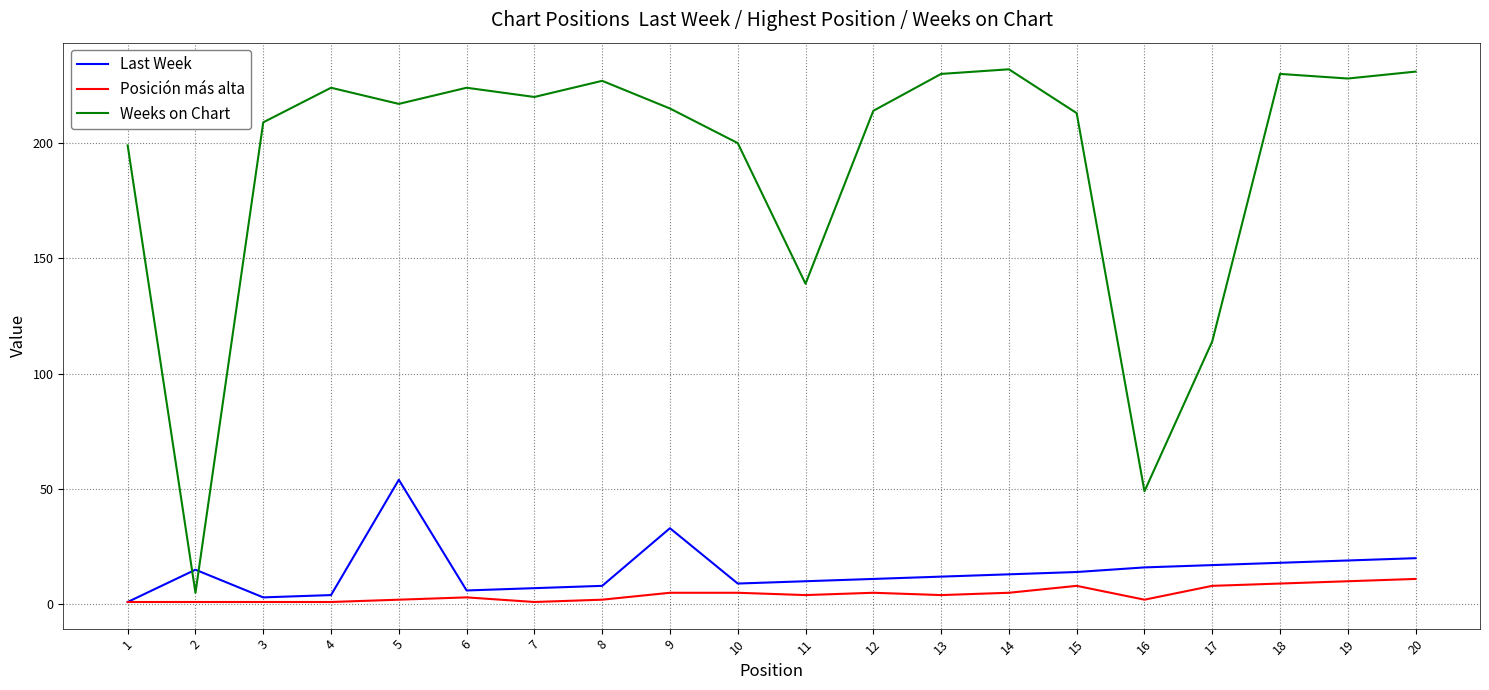

Between 4 and 17, which series saw the biggest shift?

Weeks on Chart